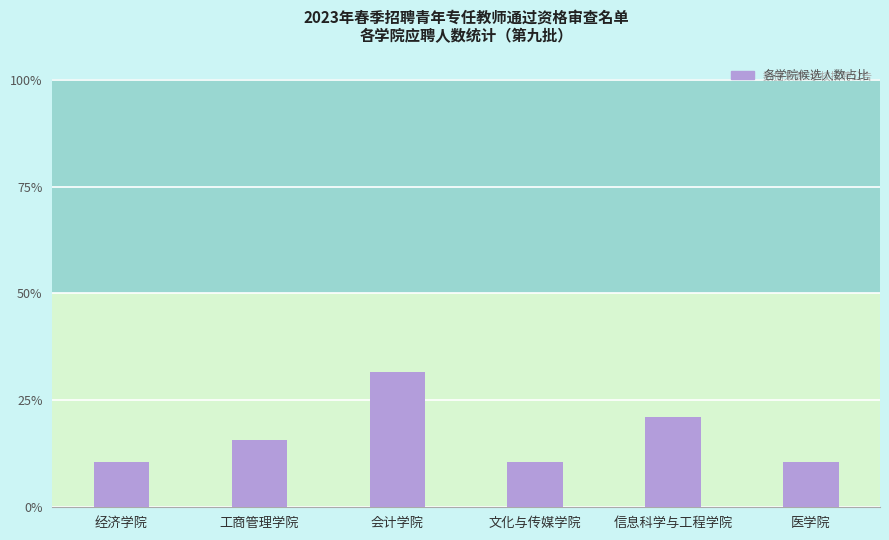

At which category does the chart reach its minimum across all series?

经济学院